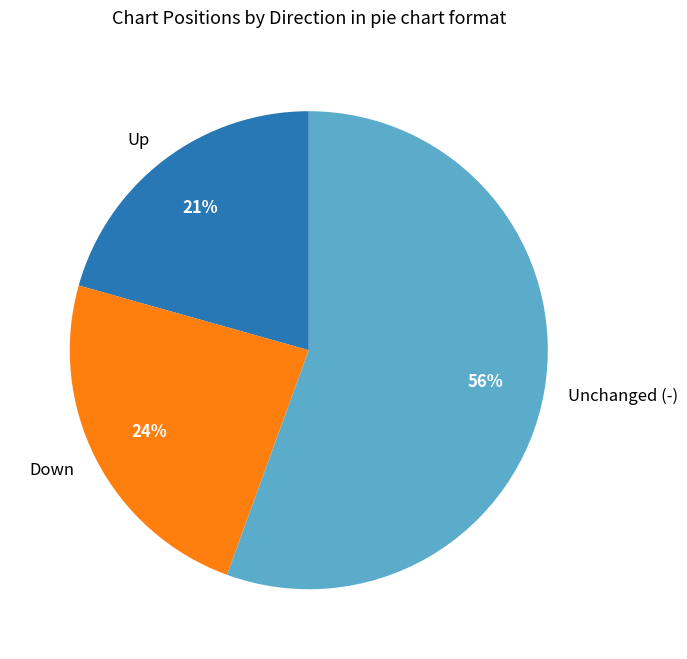

Approximately how many times larger is the value at Up compared to Down?

0.9